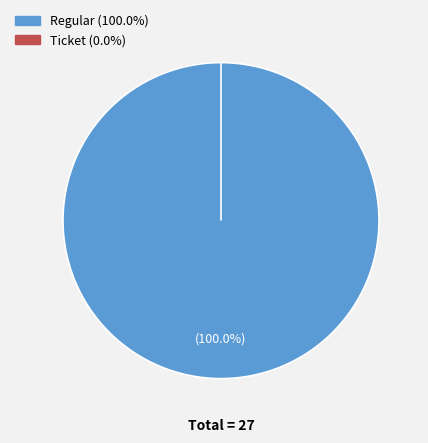

Does Regular (io_index=27) represent more than half of the total?

Yes